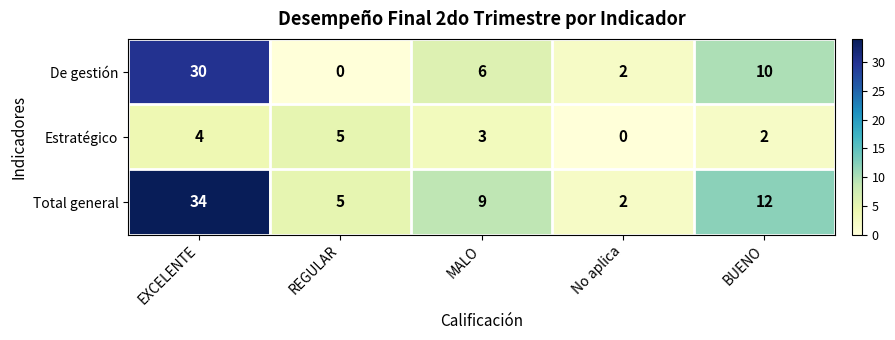

Reading right to left, list all the values displayed in this chart.

De gestión: BUENO=10	No aplica=2	MALO=6	REGULAR=0	EXCELENTE=30
Estratégico: BUENO=2	No aplica=0	MALO=3	REGULAR=5	EXCELENTE=4
Total general: BUENO=12	No aplica=2	MALO=9	REGULAR=5	EXCELENTE=34